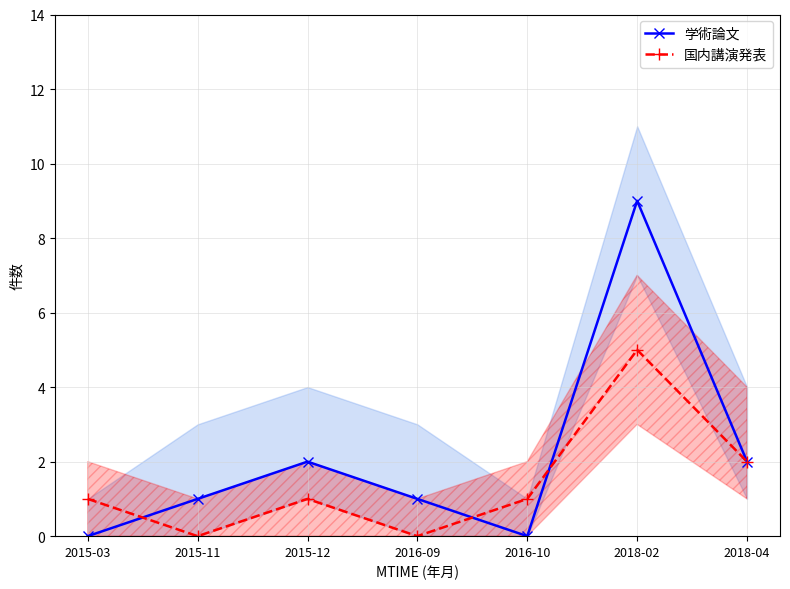

Which series has the largest range (max minus min)?

学術論文